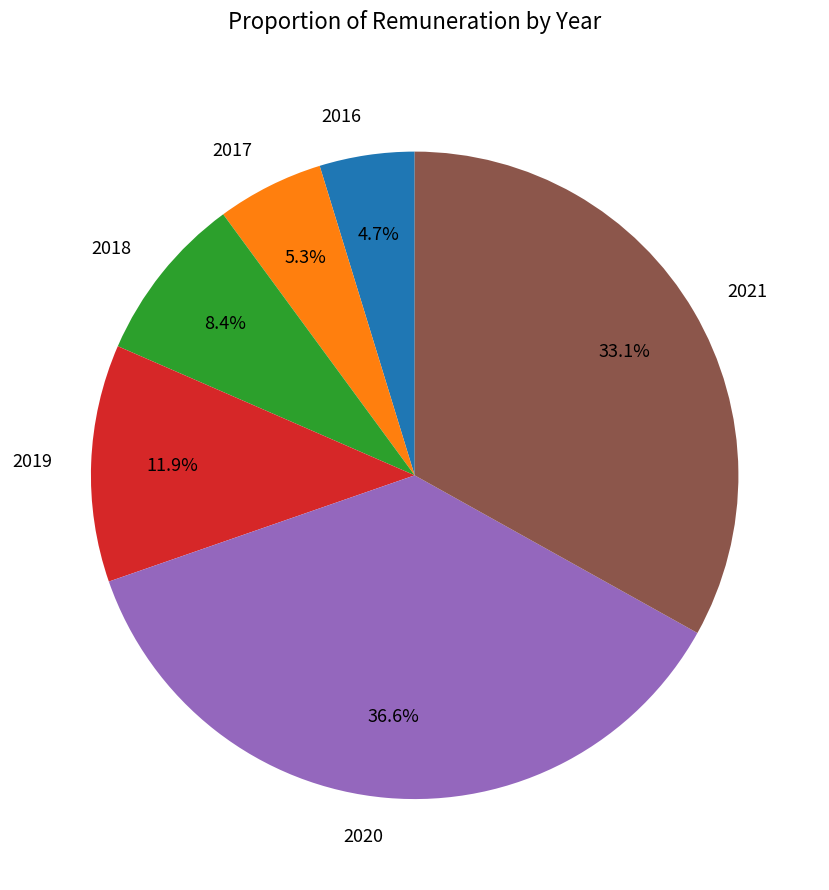

True or false: 2017 accounts for 1% of the total.

False